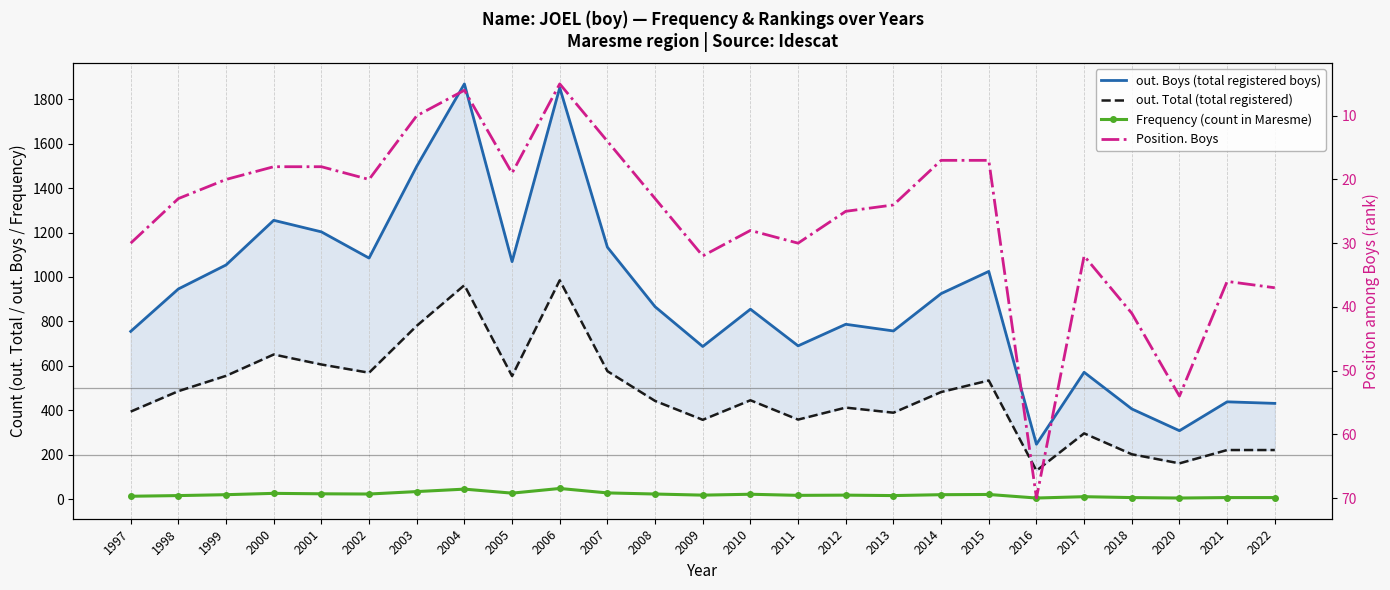

What is the total value across all series at 2000?

1950